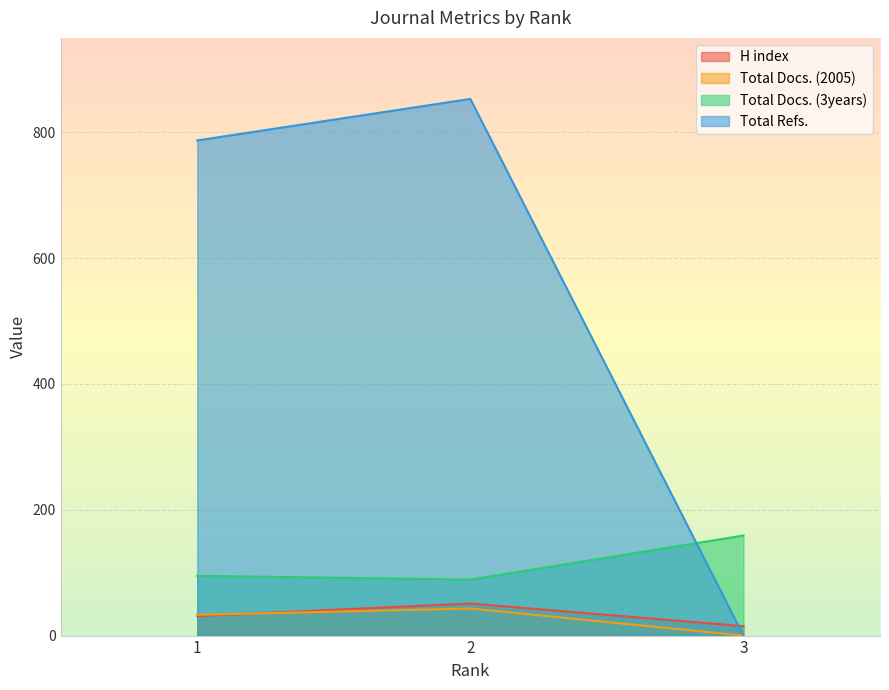

Which label corresponds to the largest value in the chart?

2